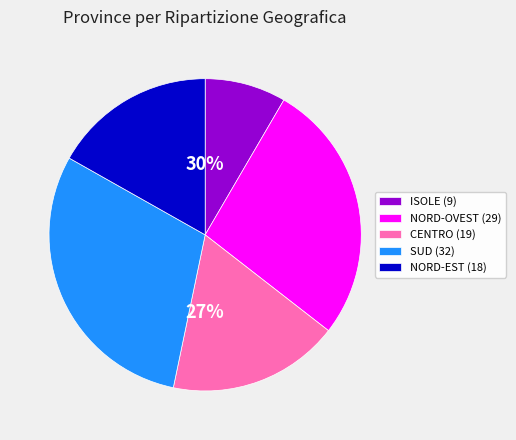

Is there any slice that represents more than half of the pie?

No